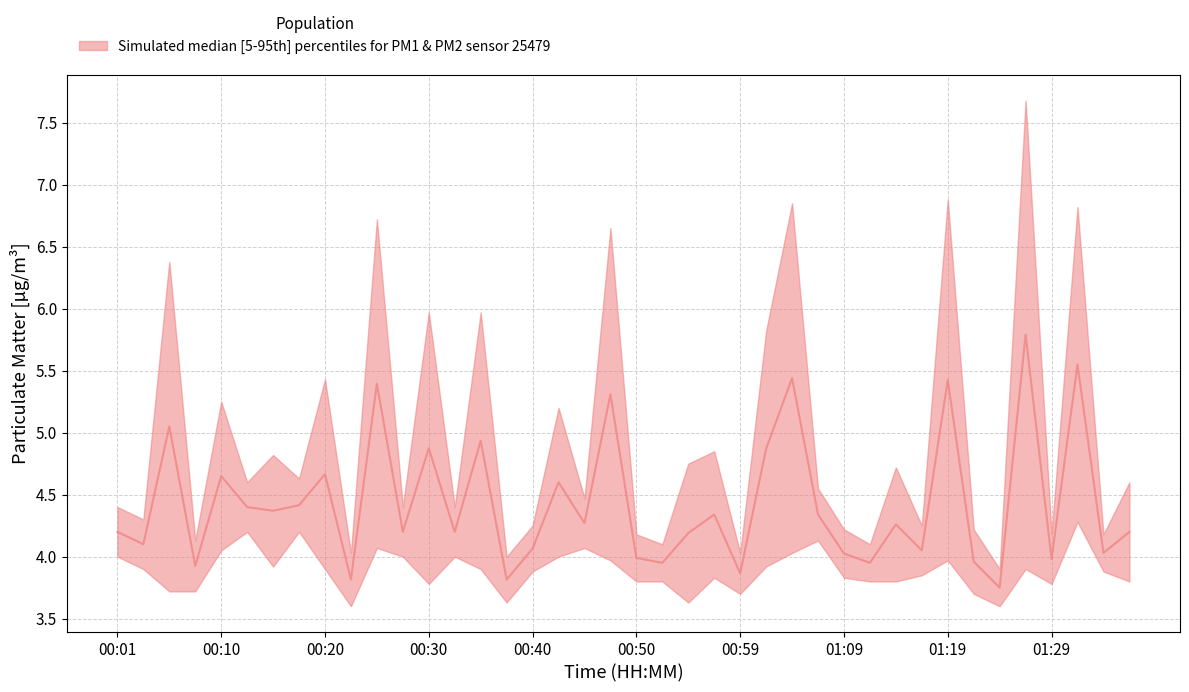

The chart shows a value of 1.9 at 01:24. True or false?

False